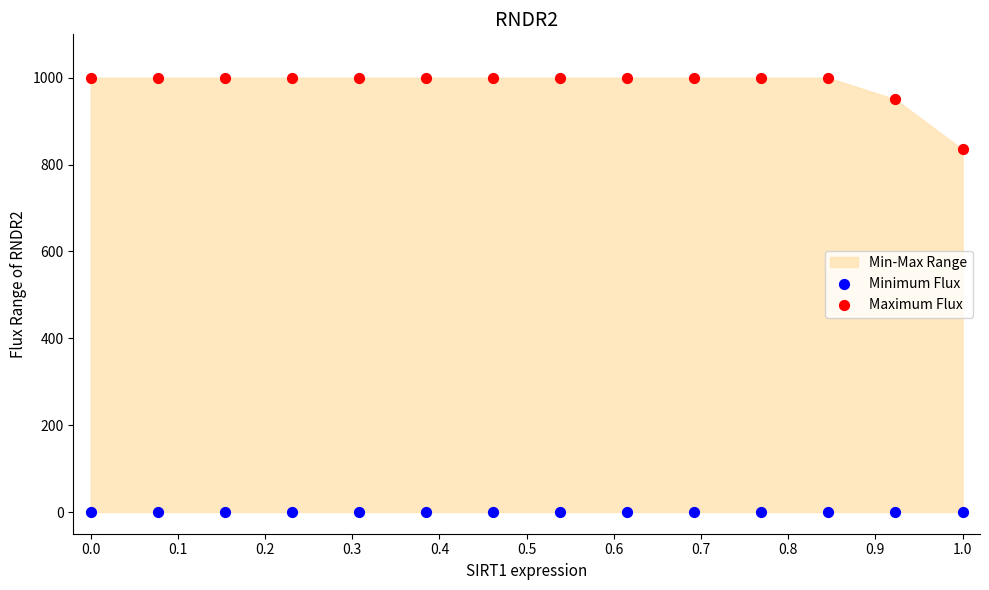

Which series reaches the minimum Y coordinate?

Minimum Flux